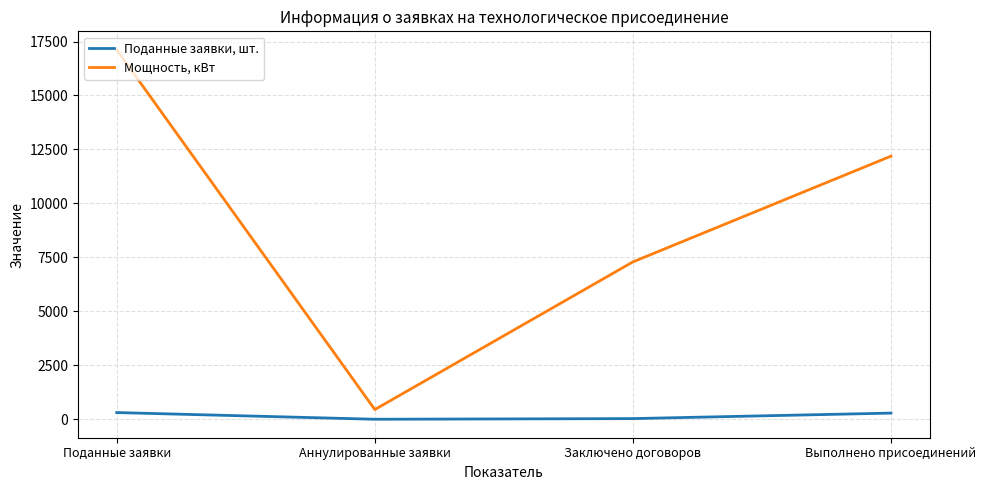

Rank the series by their maximum value, from lowest to highest.

Поданные заявки, шт., Мощность, кВт